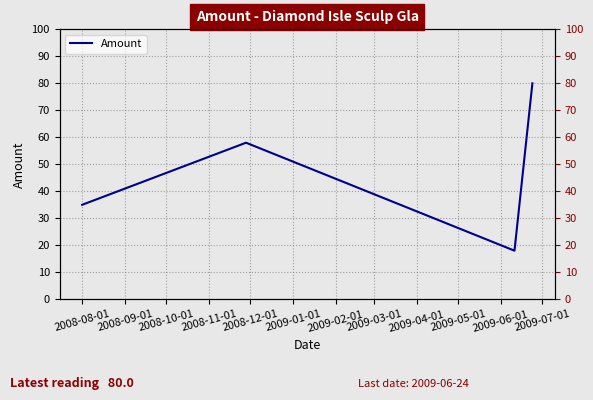

Between 2008-08-01 and 2008-09-01, which is larger?

2008-09-01